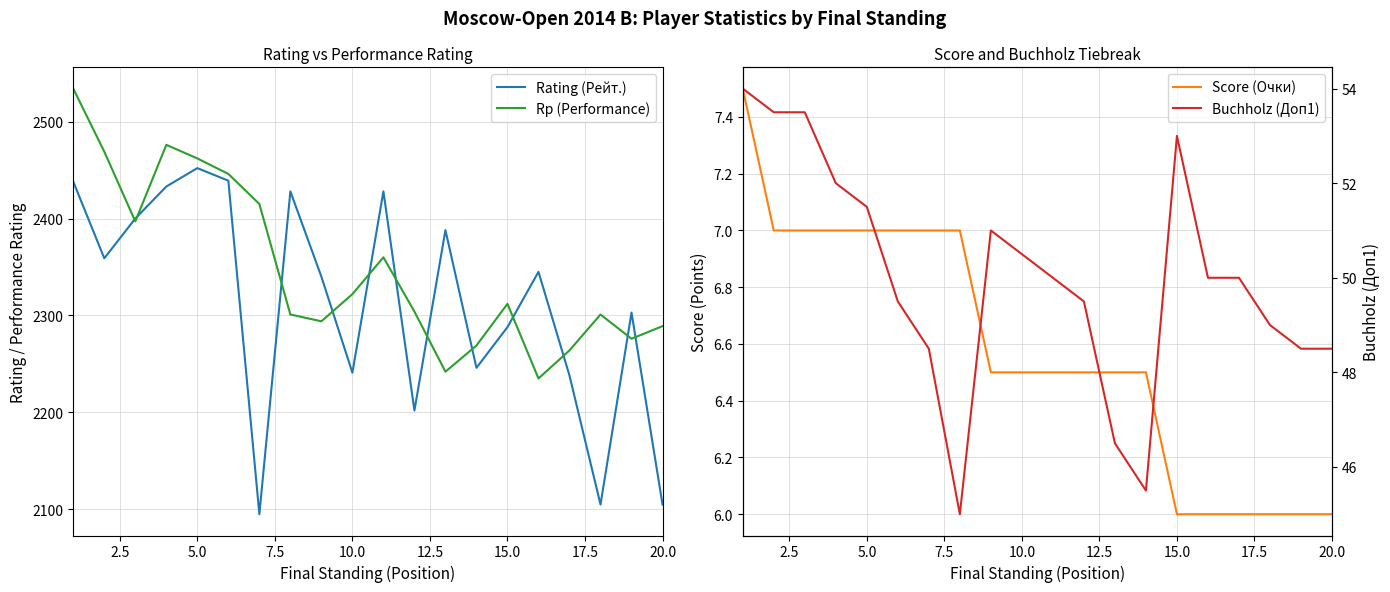

The value of Rating (Рейт.) at 15.0 is 3002. True or false?

False